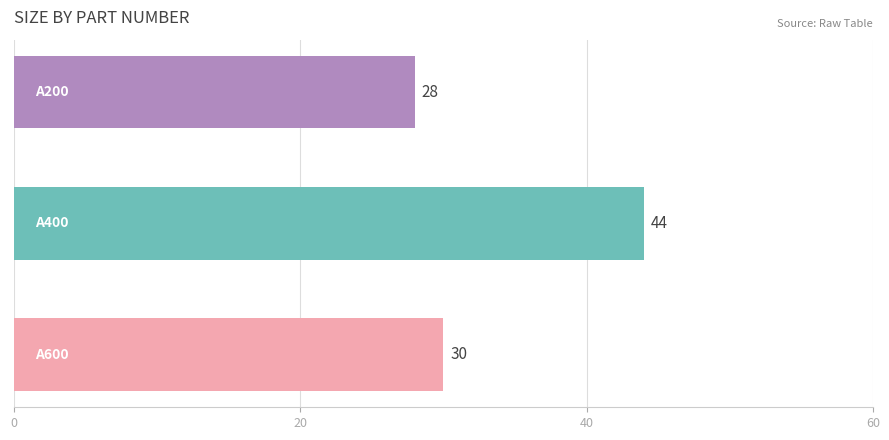

How many values are between 28 and 44?

3